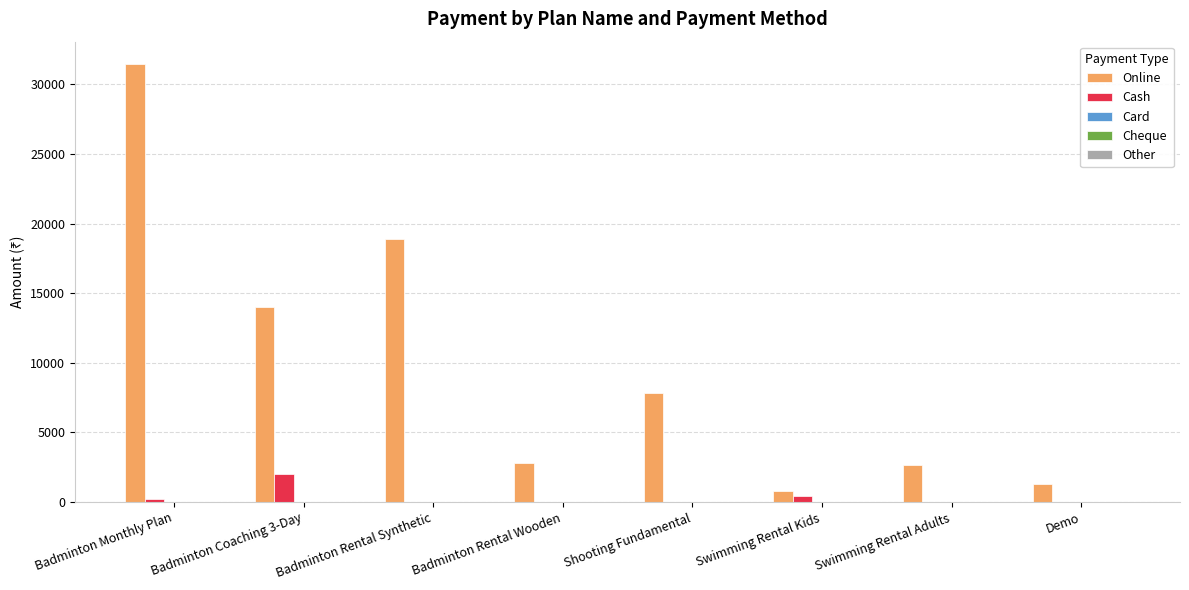

What is the maximum value shown in the chart?

31500